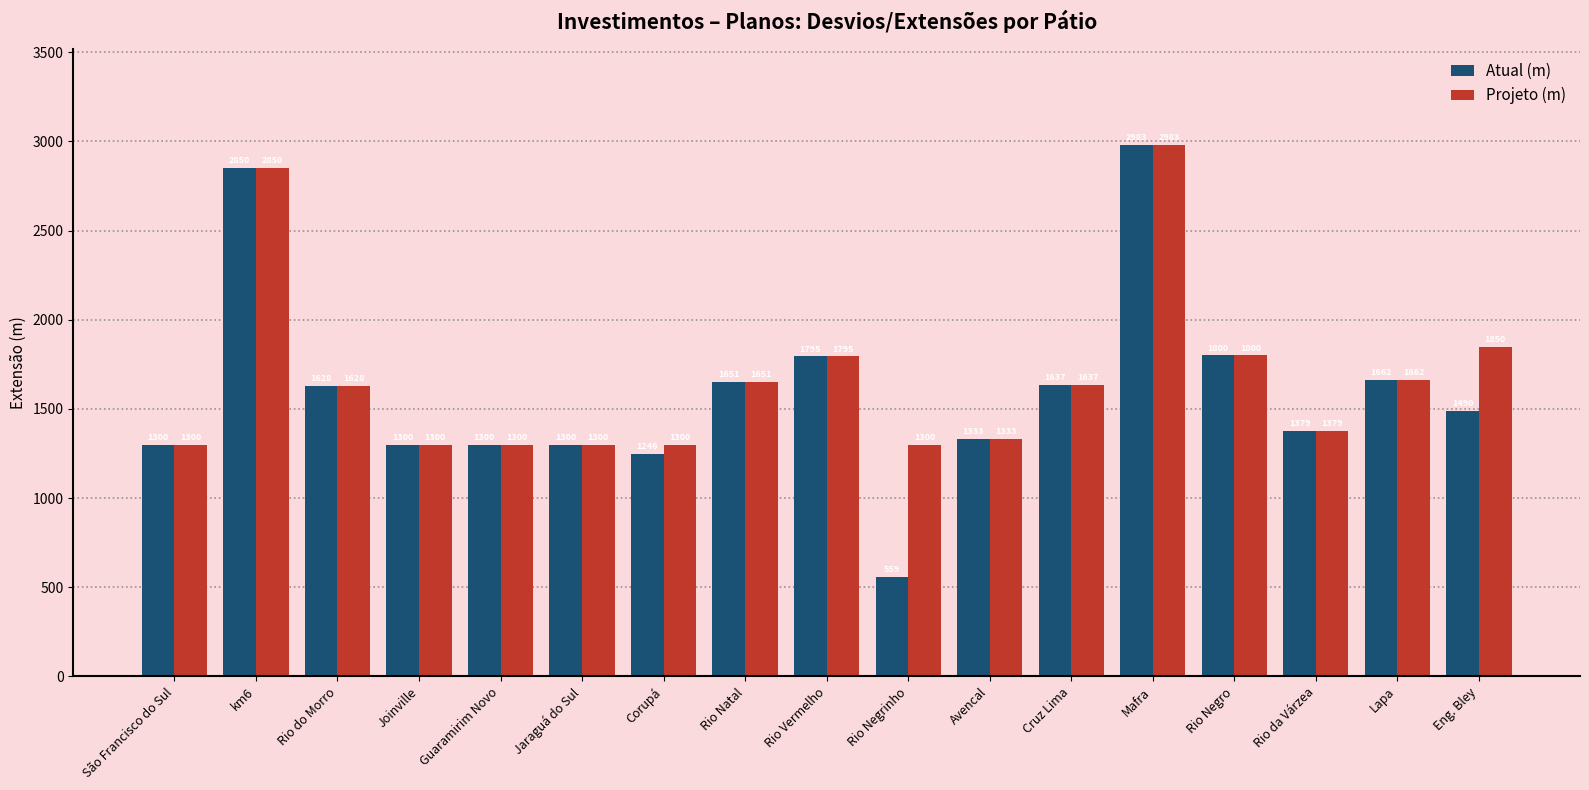

Reading right to left, extract all data points from this chart.

Atual (m): Eng. Bley=1490	Lapa=1662	Rio da Várzea=1379	Rio Negro=1800	Mafra=2983	Cruz Lima=1637	Avencal=1333	Rio Negrinho=559	Rio Vermelho=1795	Rio Natal=1651	Corupá=1246	Jaraguá do Sul=1300	Guaramirim Novo=1300	Joinville=1300	Rio do Morro=1628	km6=2850	São Francisco do Sul=1300
Projeto (m): Eng. Bley=1850	Lapa=1662	Rio da Várzea=1379	Rio Negro=1800	Mafra=2983	Cruz Lima=1637	Avencal=1333	Rio Negrinho=1300	Rio Vermelho=1795	Rio Natal=1651	Corupá=1300	Jaraguá do Sul=1300	Guaramirim Novo=1300	Joinville=1300	Rio do Morro=1628	km6=2850	São Francisco do Sul=1300